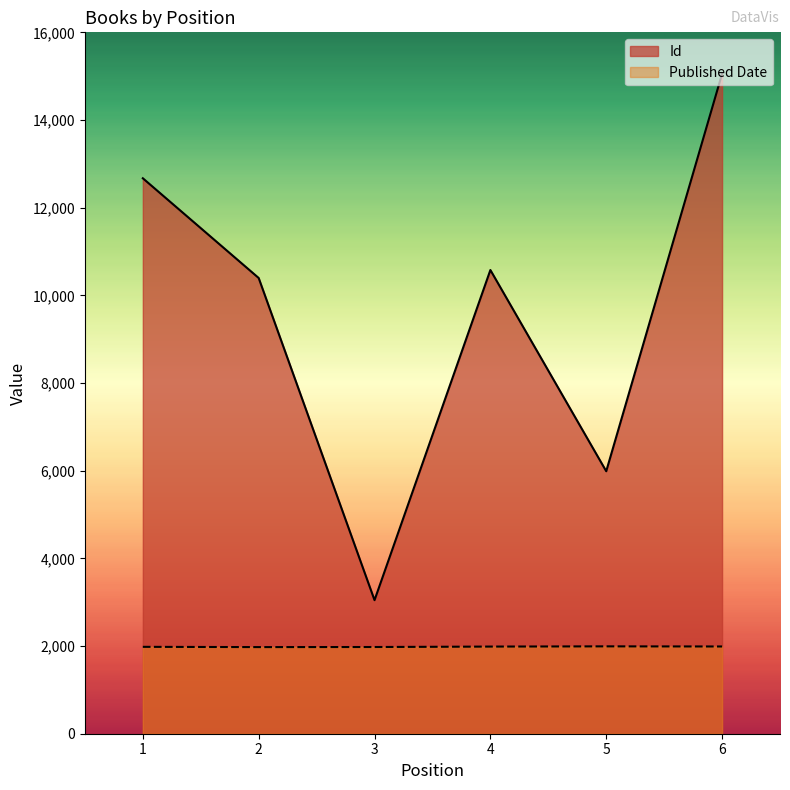

How many Id values are between 5988 and 12671?

4